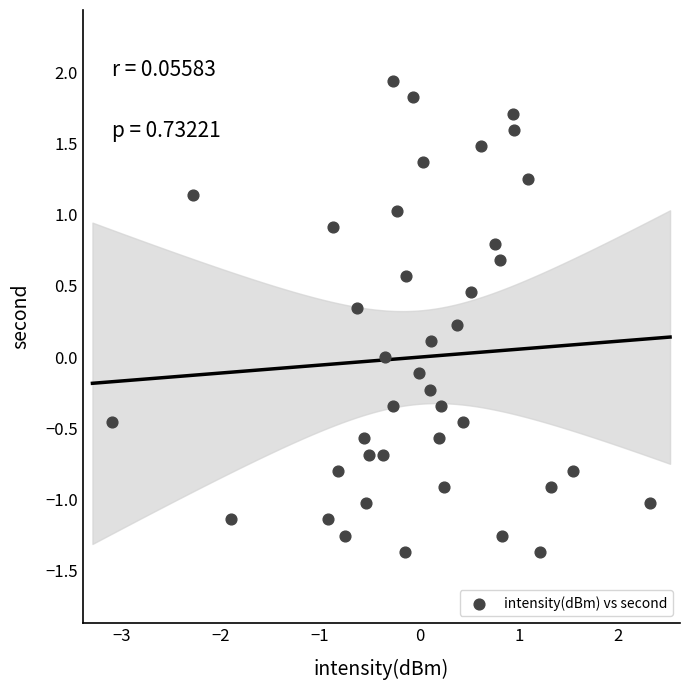

What is the range of X values (max minus min)?

5.4